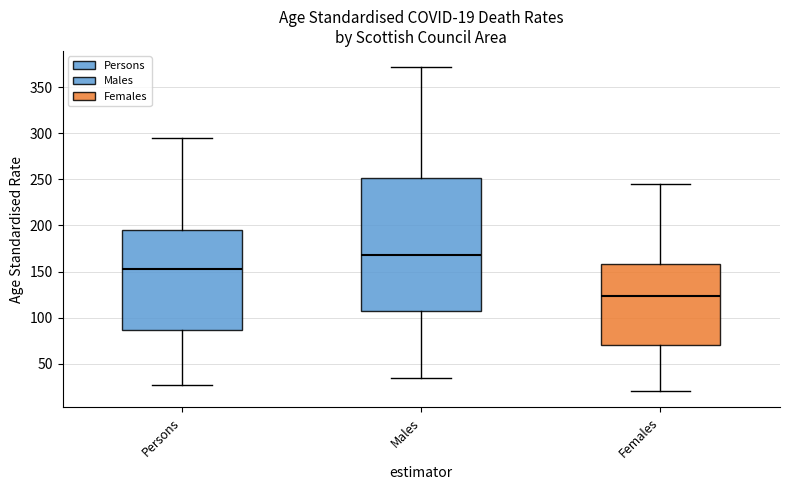

Which box has the highest median line?

Males